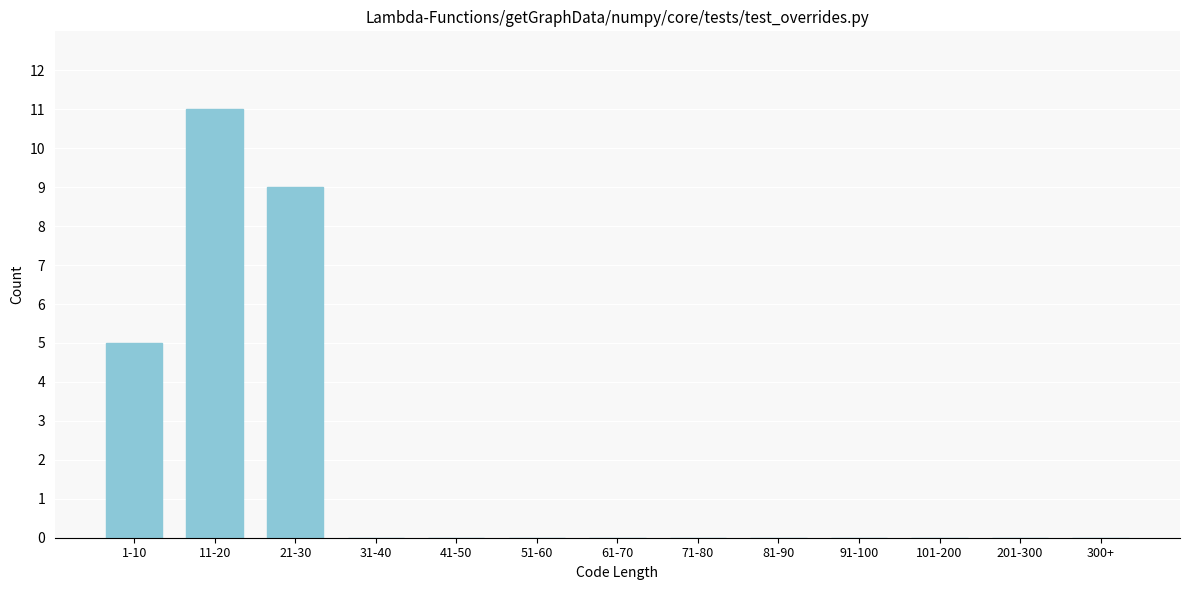

Reading left to right, list all the values displayed in this chart.

1-10=5	11-20=11	21-30=9	31-40=0	41-50=0	51-60=0	61-70=0	71-80=0	81-90=0	91-100=0	101-200=0	201-300=0	300+=0